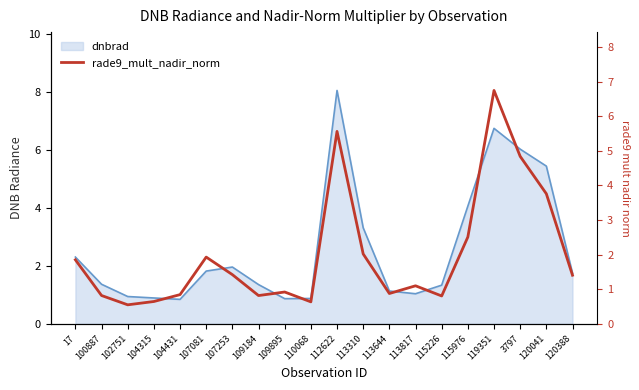

Does the chart display data point markers on the line(s)?

No